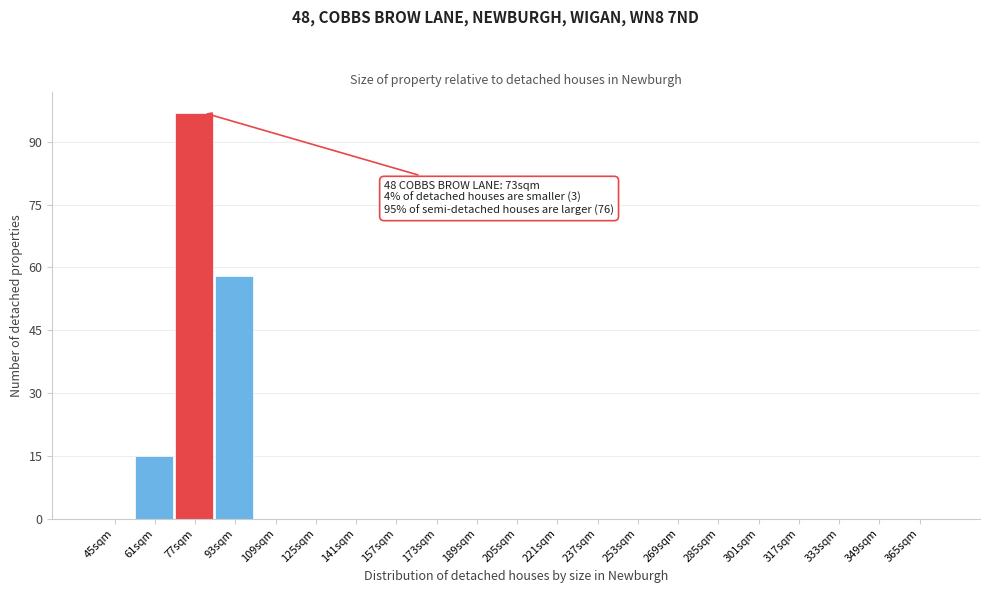

Reading left to right, transcribe all the data shown in this chart.

45sqm=0	61sqm=15	77sqm=97	93sqm=58	109sqm=0	125sqm=0	141sqm=0	157sqm=0	173sqm=0	189sqm=0	205sqm=0	221sqm=0	237sqm=0	253sqm=0	269sqm=0	285sqm=0	301sqm=0	317sqm=0	333sqm=0	349sqm=0	365sqm=0